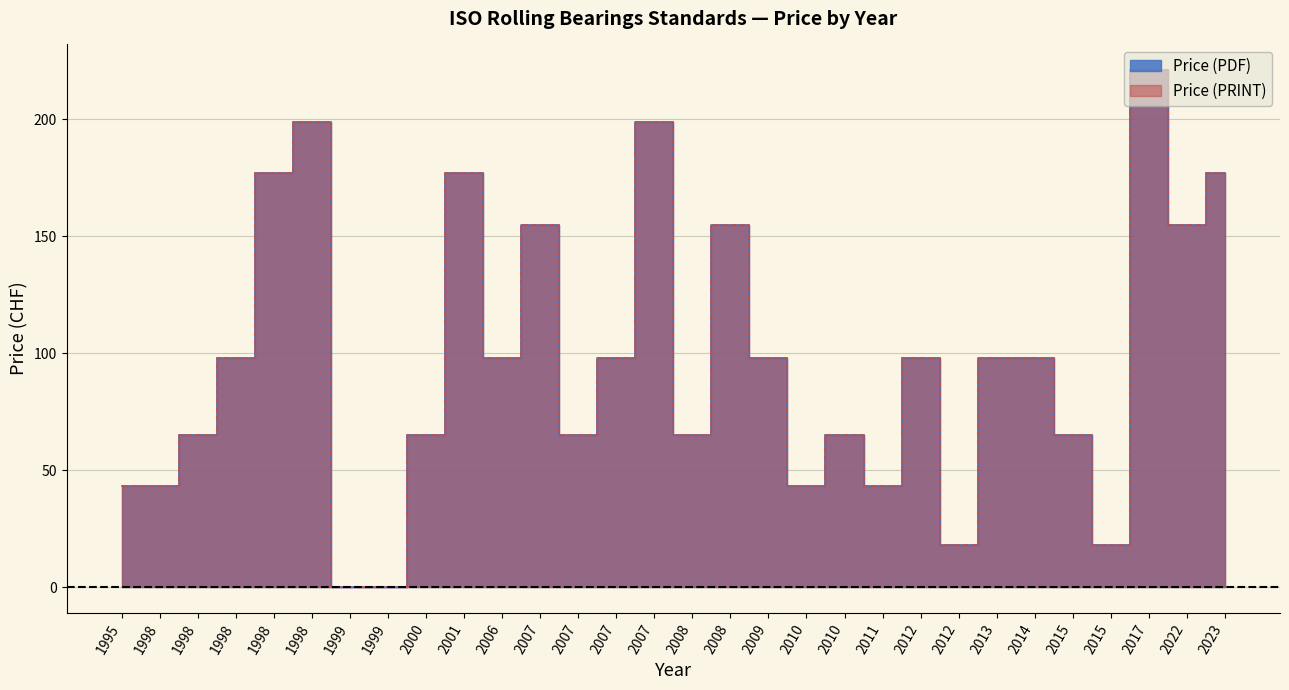

Which label corresponds to the largest value in the chart?

2017